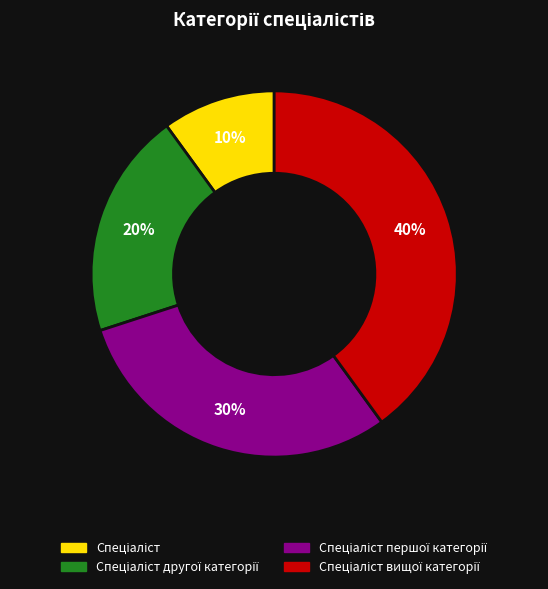

To the nearest percent, what is the difference between the largest and smallest slice percentages?

30%